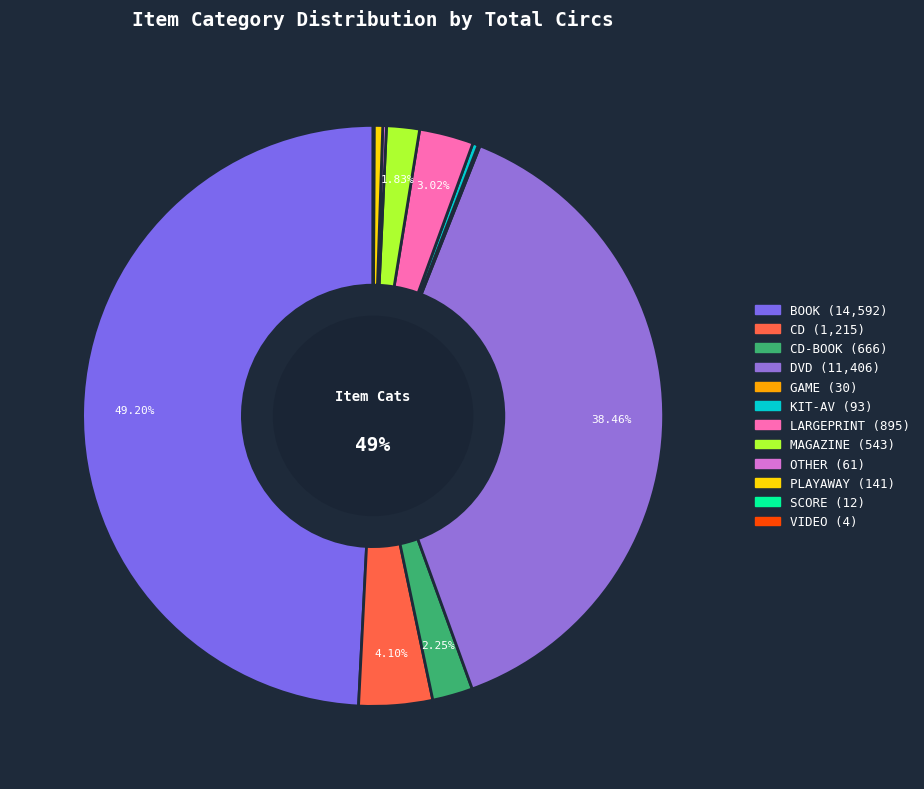

Count the number of slices in the pie.

12